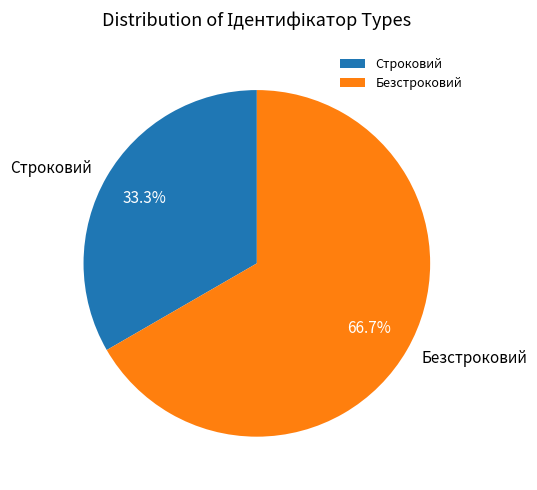

What portion of the pie excludes Строковий?

66.7%